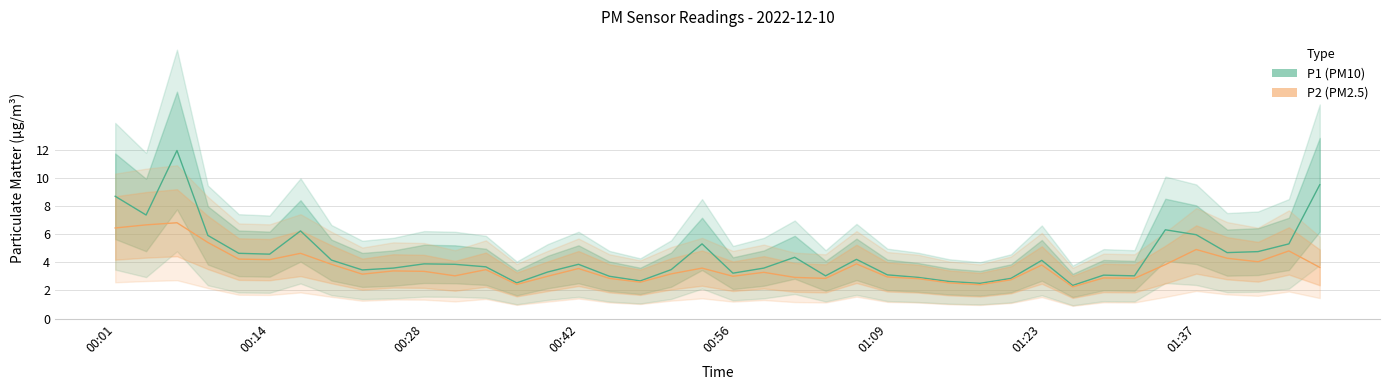

What is the sum of the P2 values at 26 and 17?

5.4